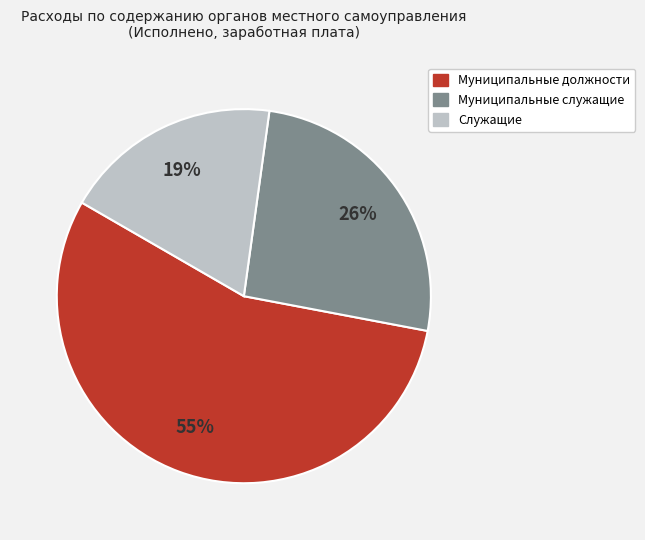

How many slices are in this pie chart?

3